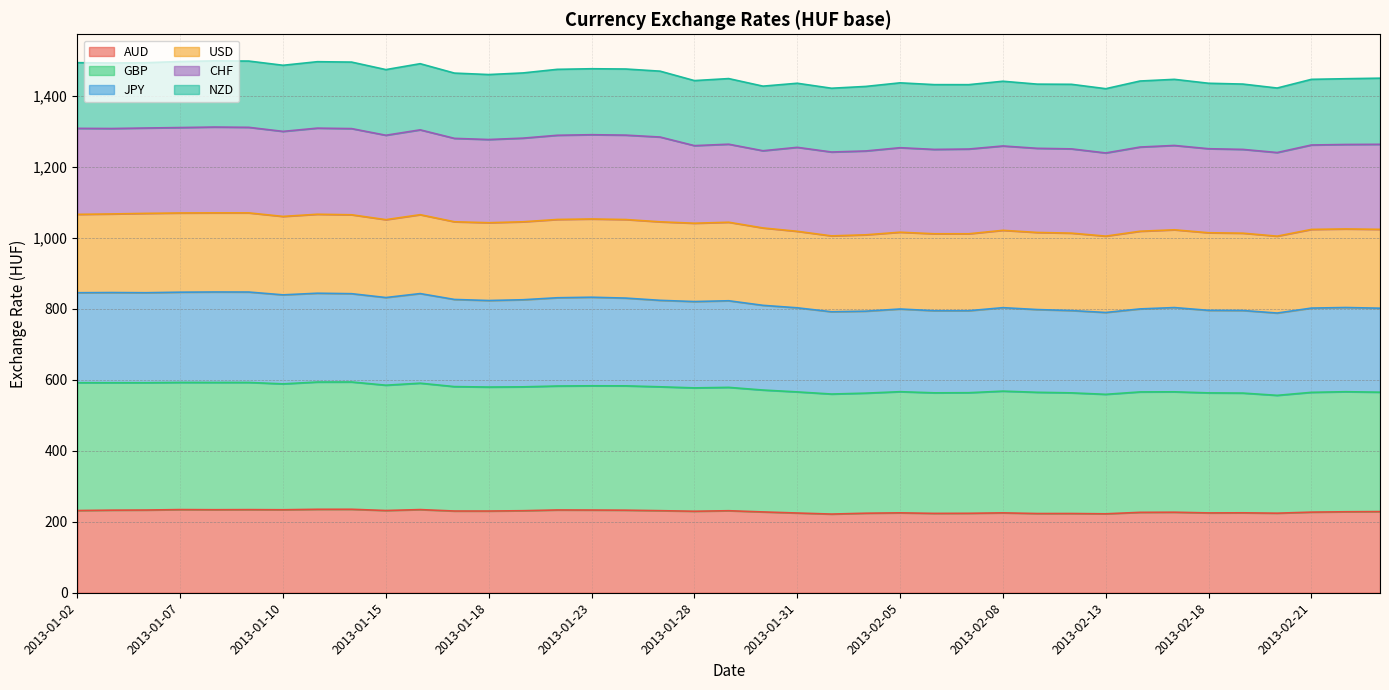

What is the average value of the AUD series?

229.0